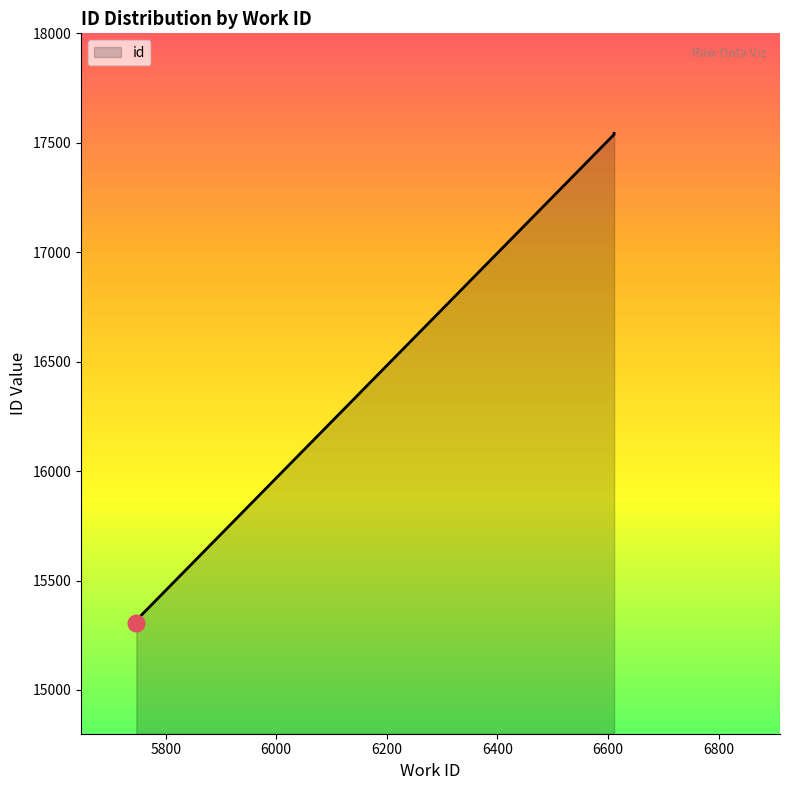

The chart shows a value of 26029 at 5749. True or false?

False